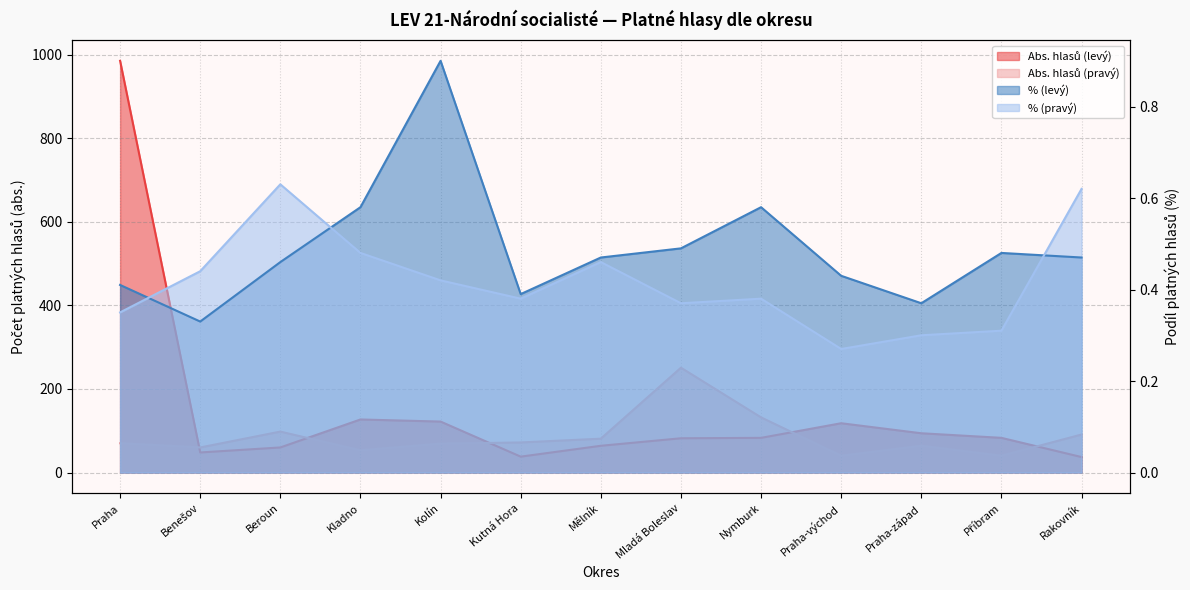

What position from the right is Praha-východ?

4